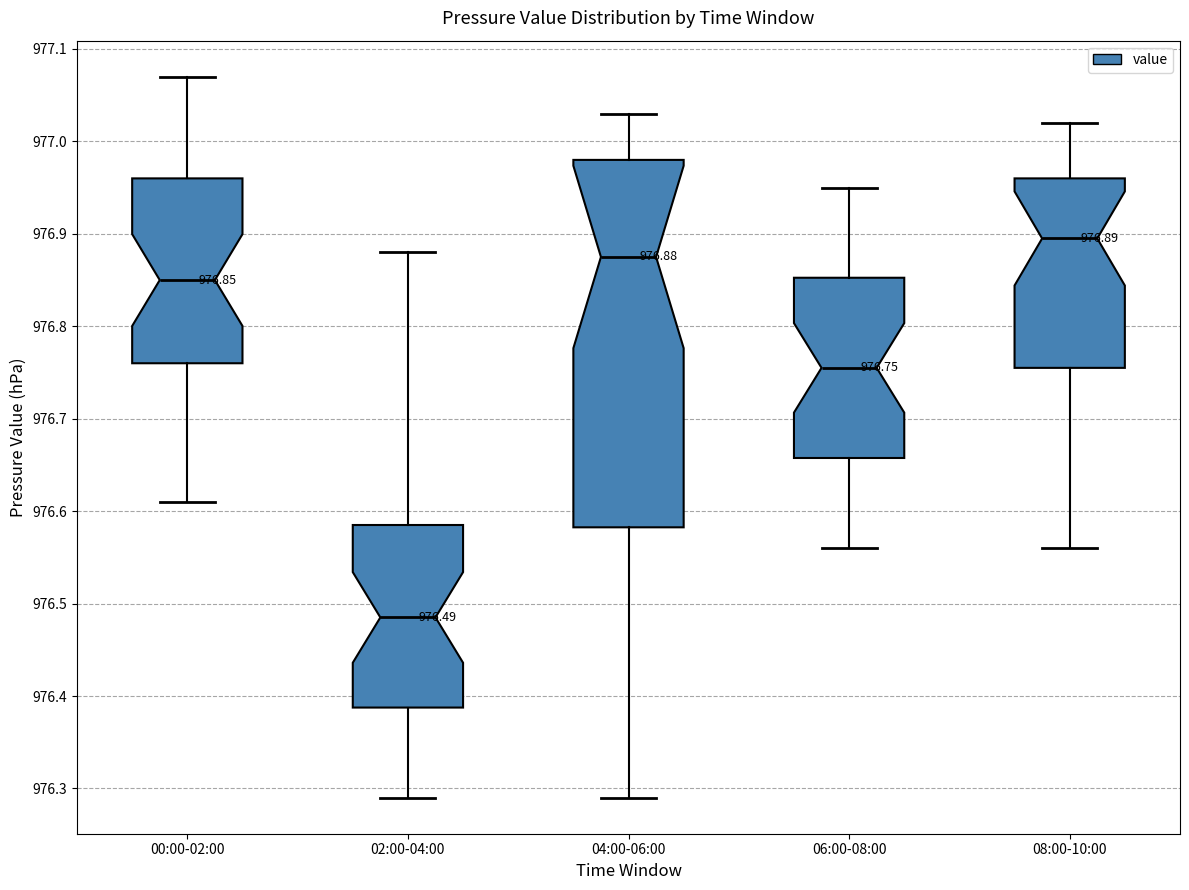

Which box is the tallest, from its lower edge to its upper edge?

04:00-06:00